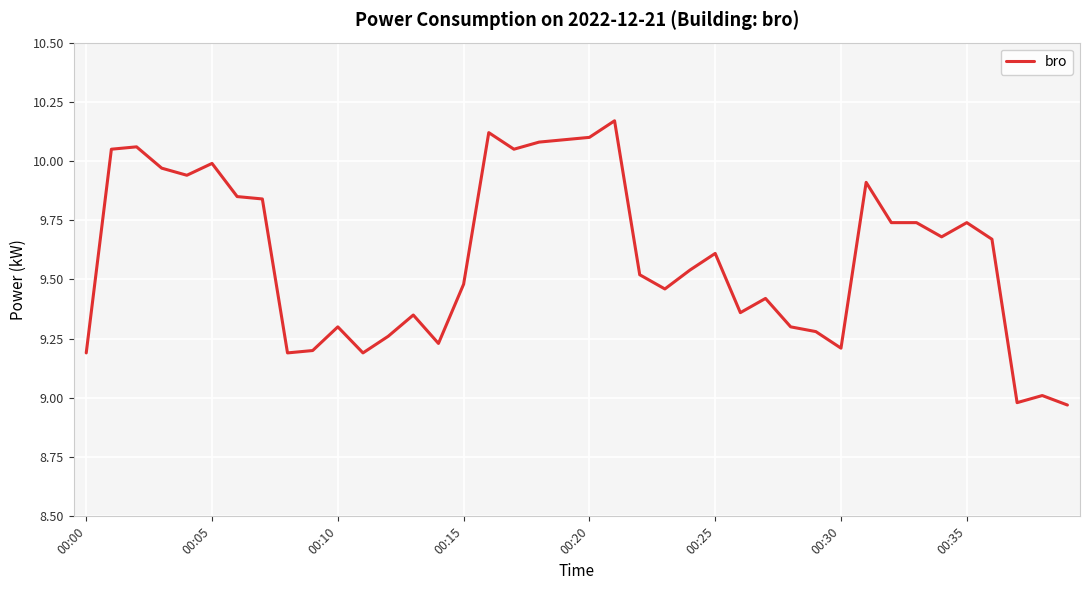

What is the difference between the maximum and minimum values?

1.2